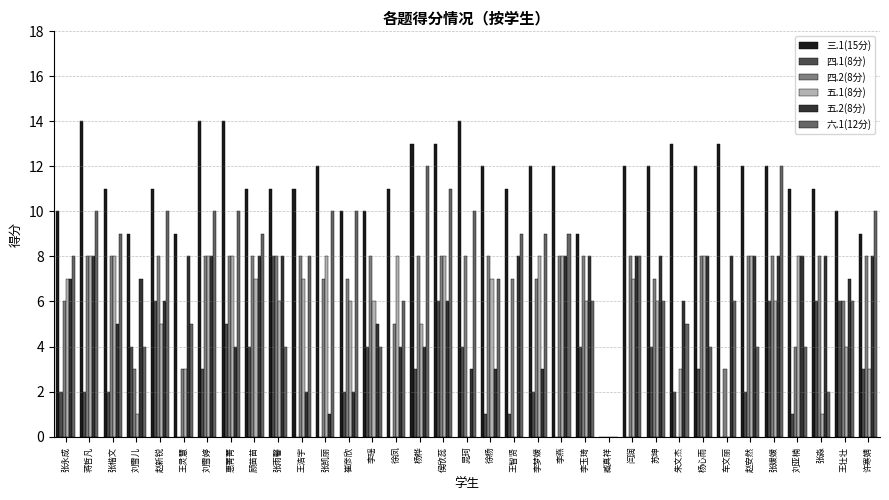

Between 刘雪婷 and 李燕, which series saw the biggest shift?

四.1(8分)